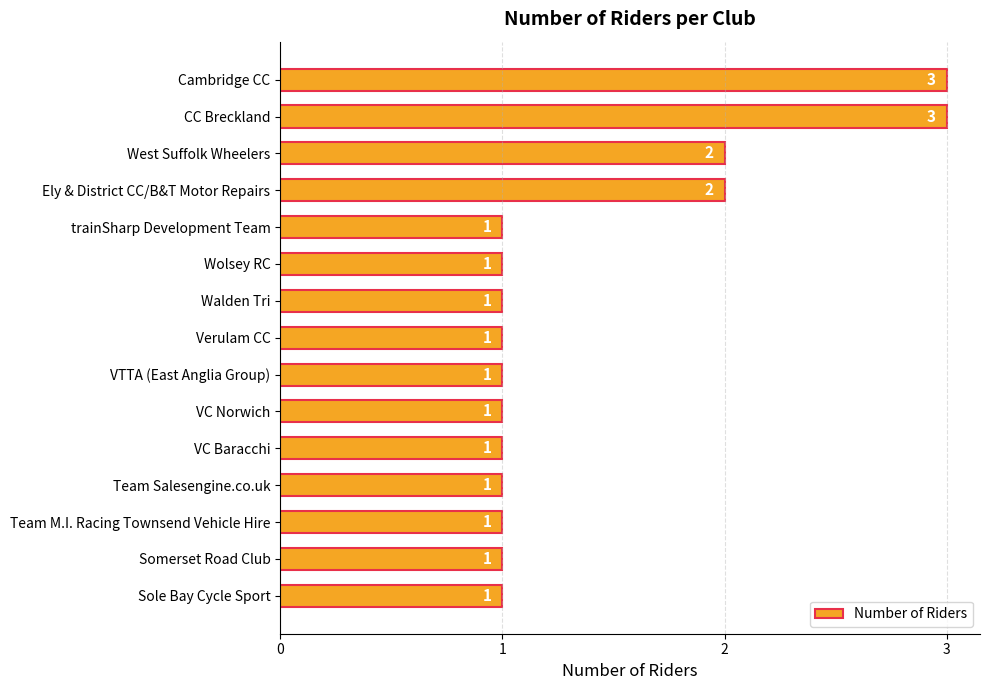

Between Ely & District CC/B&T Motor Repairs and VTTA (East Anglia Group), which is larger?

Ely & District CC/B&T Motor Repairs